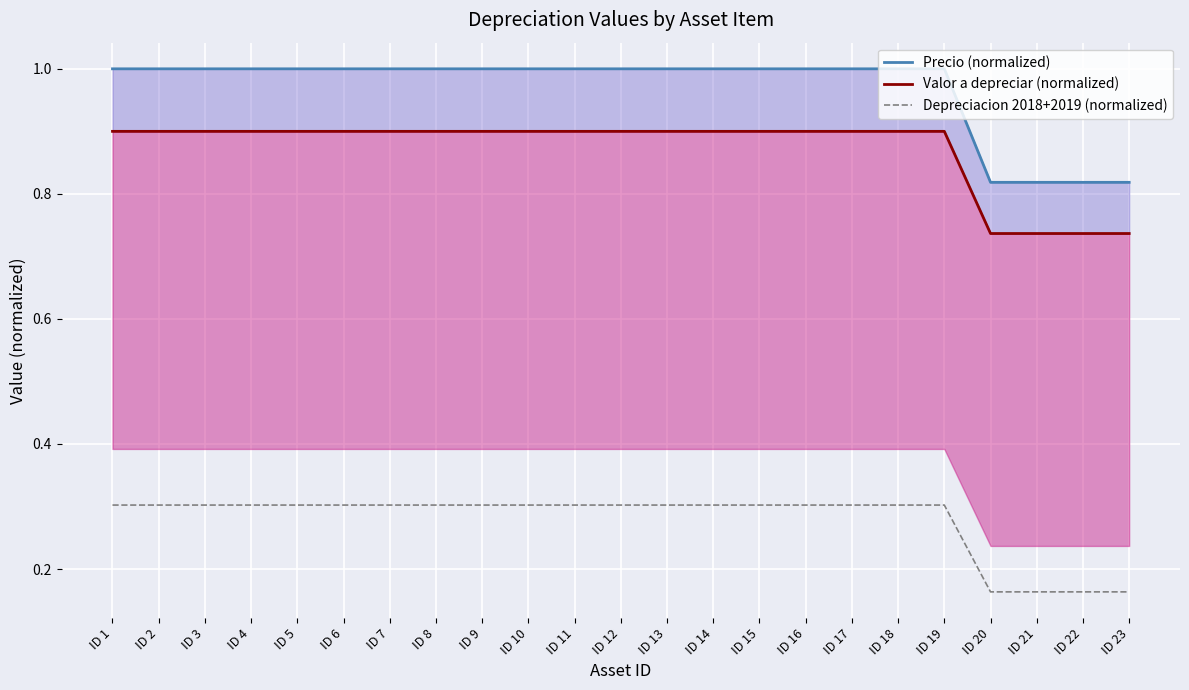

At which label does Precio (normalized) reach its minimum?

ID 20